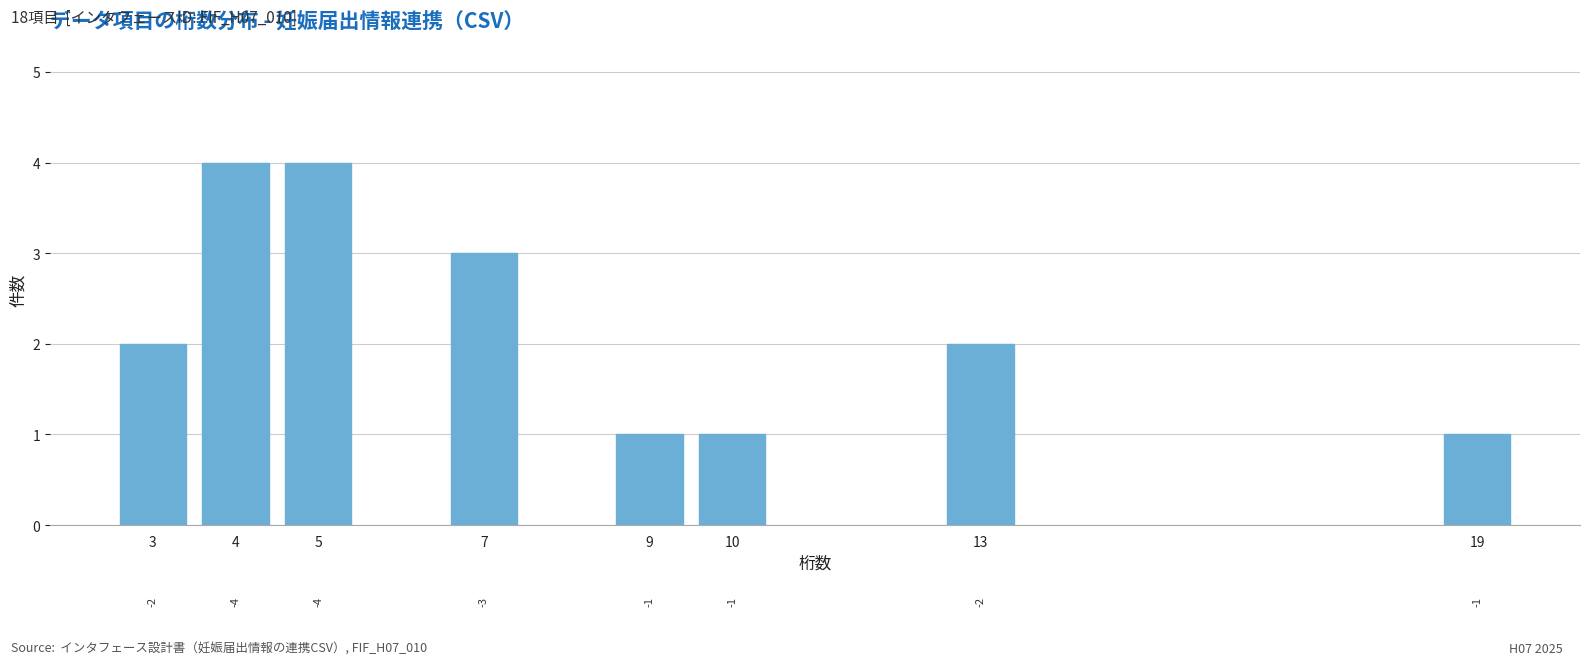

Reading right to left, extract all data points from this chart.

19=1	13=2	10=1	9=1	7=3	5=4	4=4	3=2